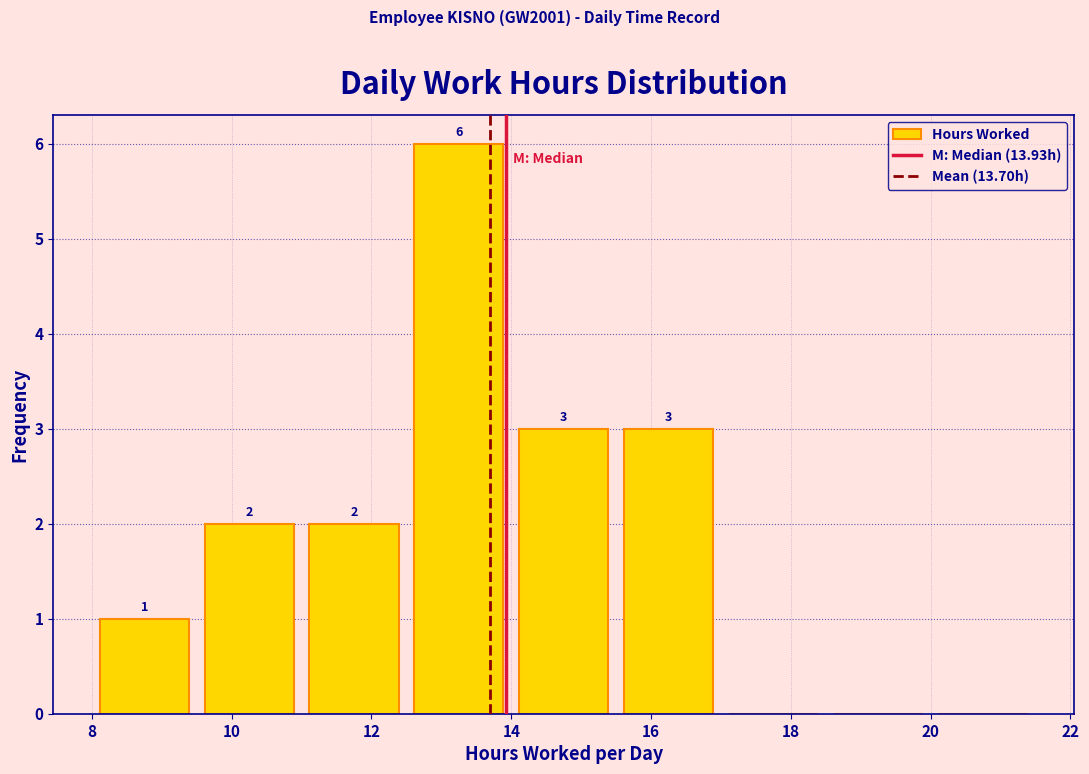

Which range on the x-axis has the tallest bar?

12.5 to 14.0